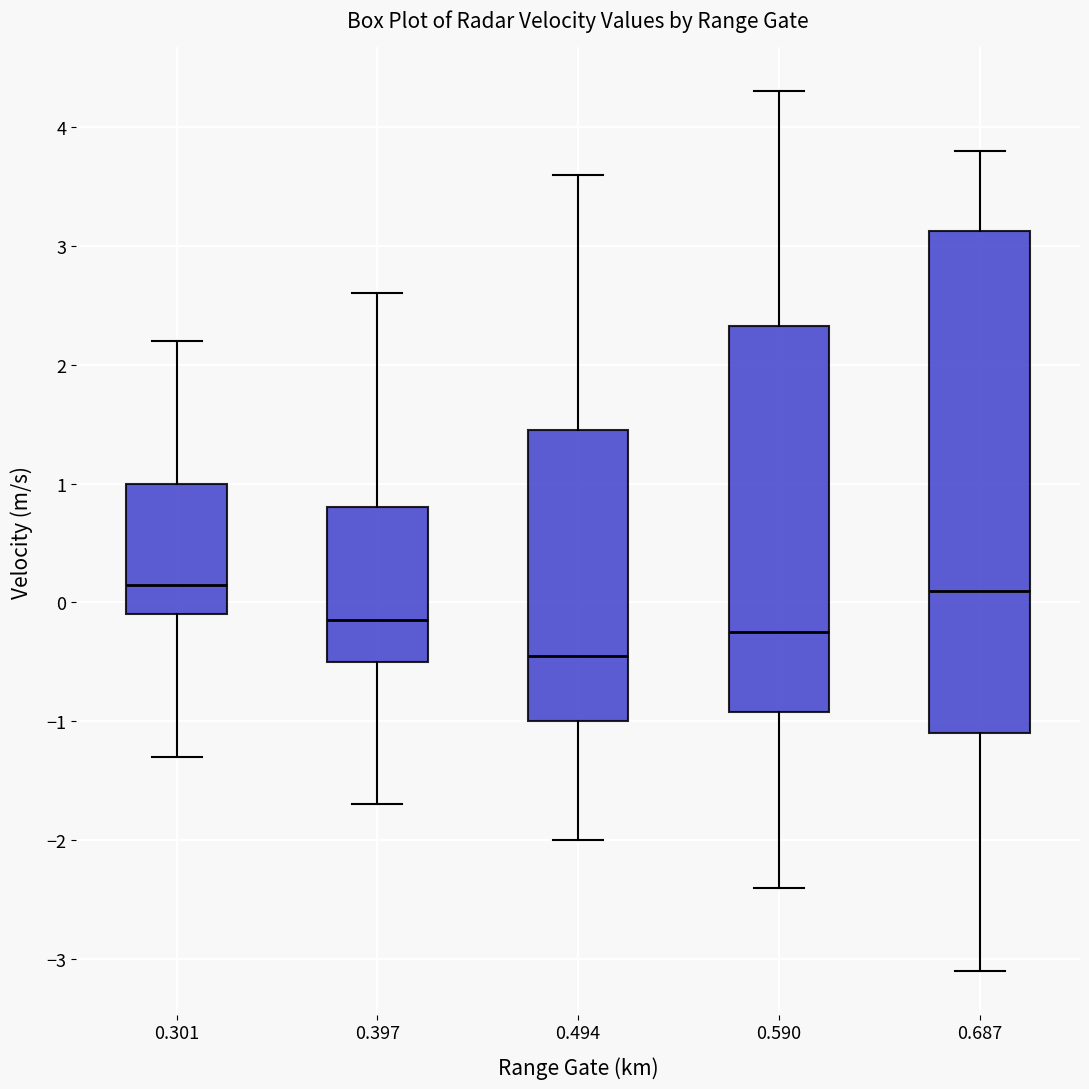

Which box is the tallest, from its lower edge to its upper edge?

0.687